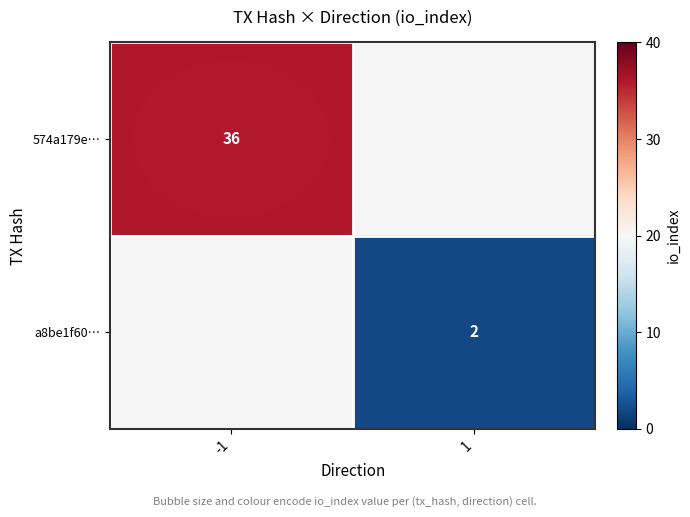

True or false: a8be1f60… has a value of 3 at 1.

False